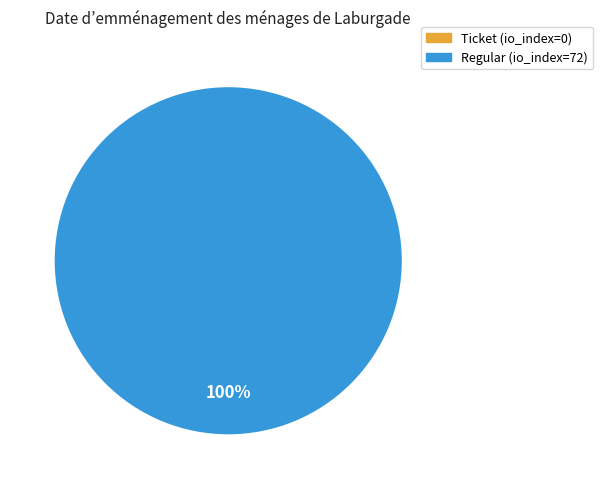

Count the number of slices in the pie.

2